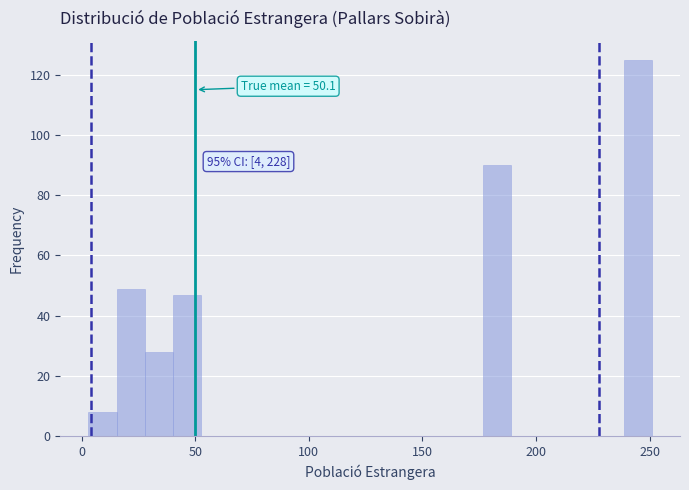

Around what value on the x-axis is the tallest bar? Give the approximate position of its centre, as read against the axis.

245